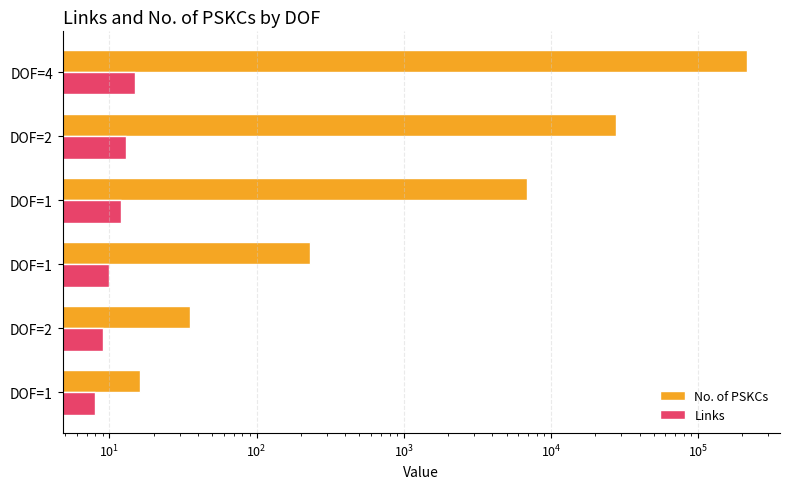

Which series has the widest spread of values?

No. of PSKCs